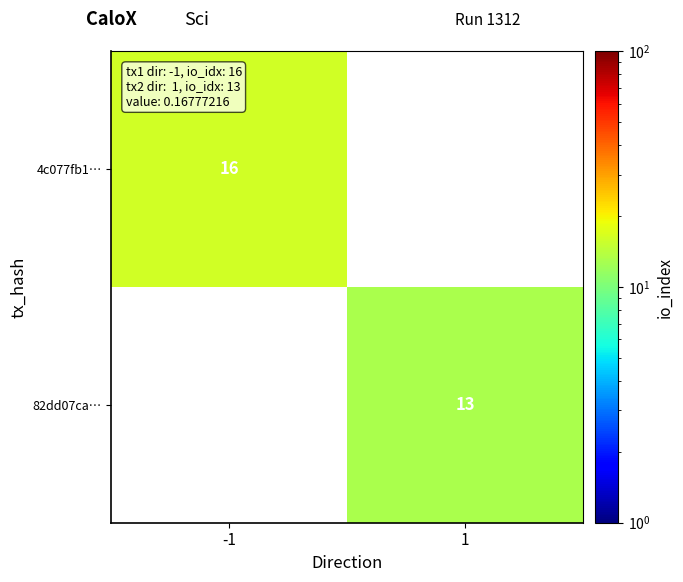

Which label corresponds to the largest value in the chart?

-1